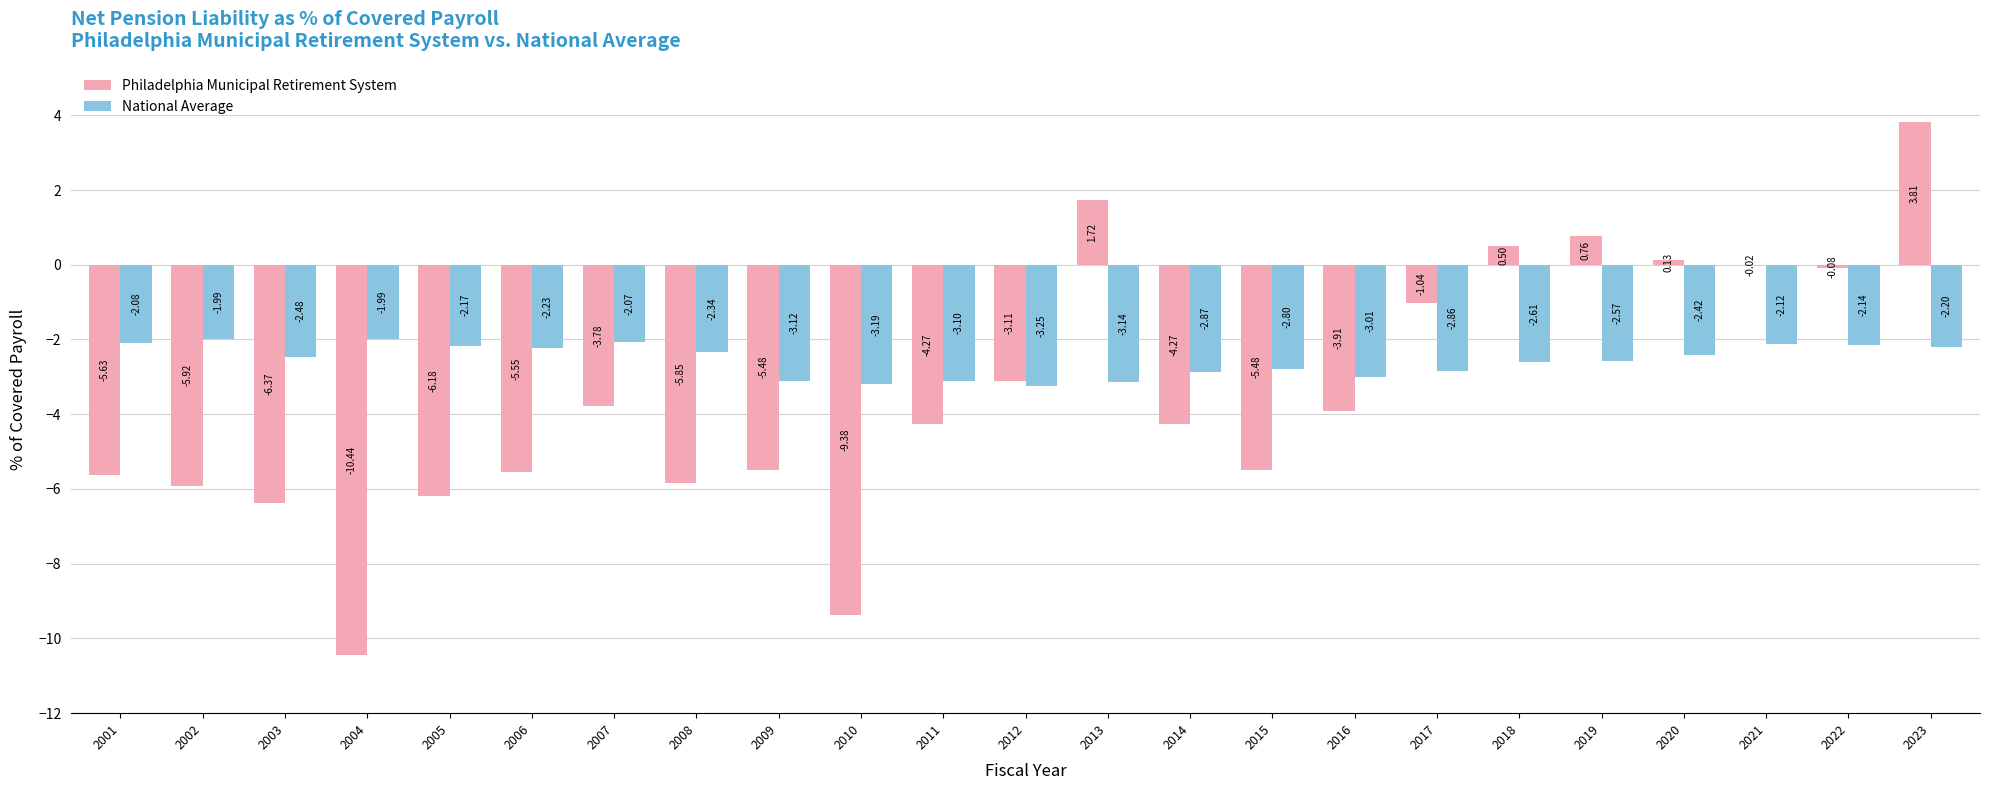

Does the chart contain stacked bars?

No